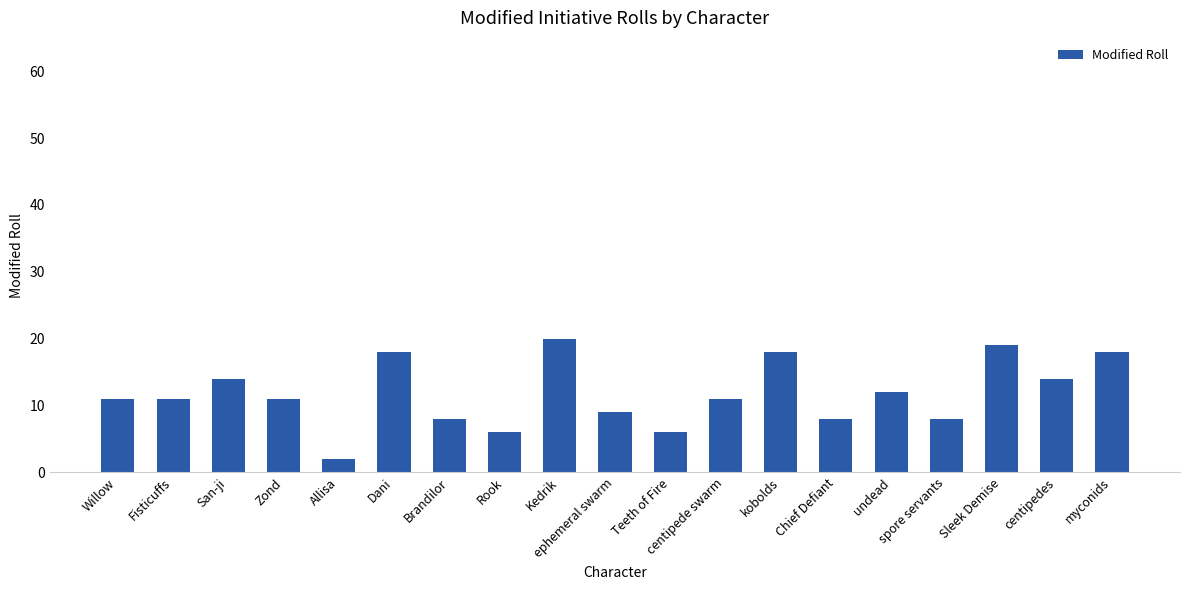

The value at myconids is 11. True or false?

False